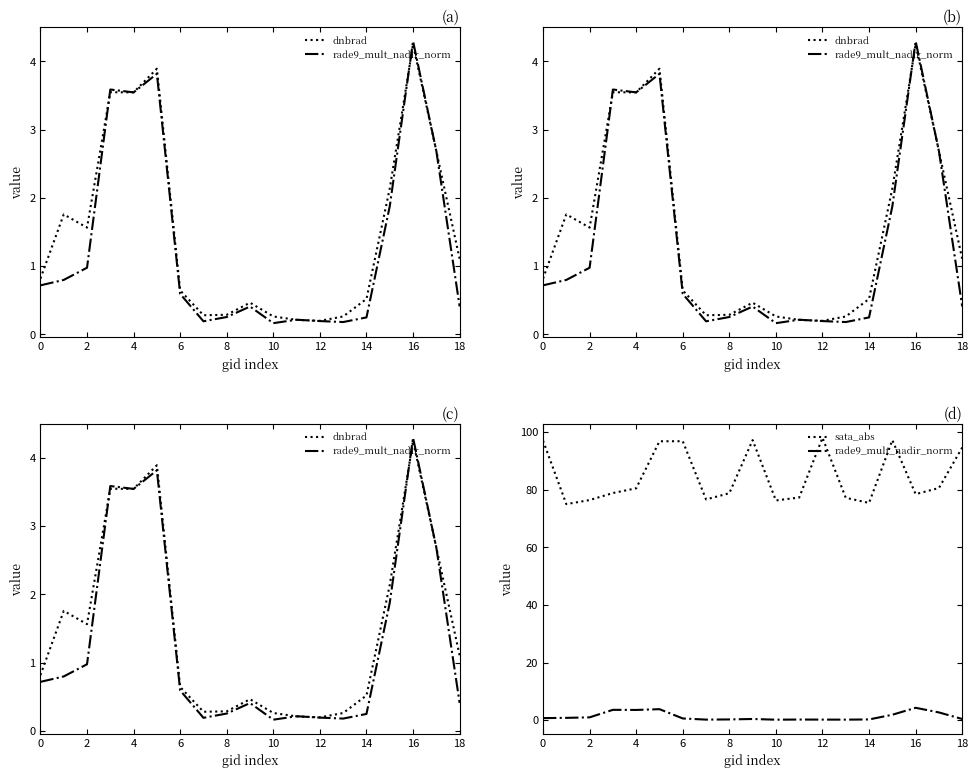

What is the total value across all series at 0?

98.6